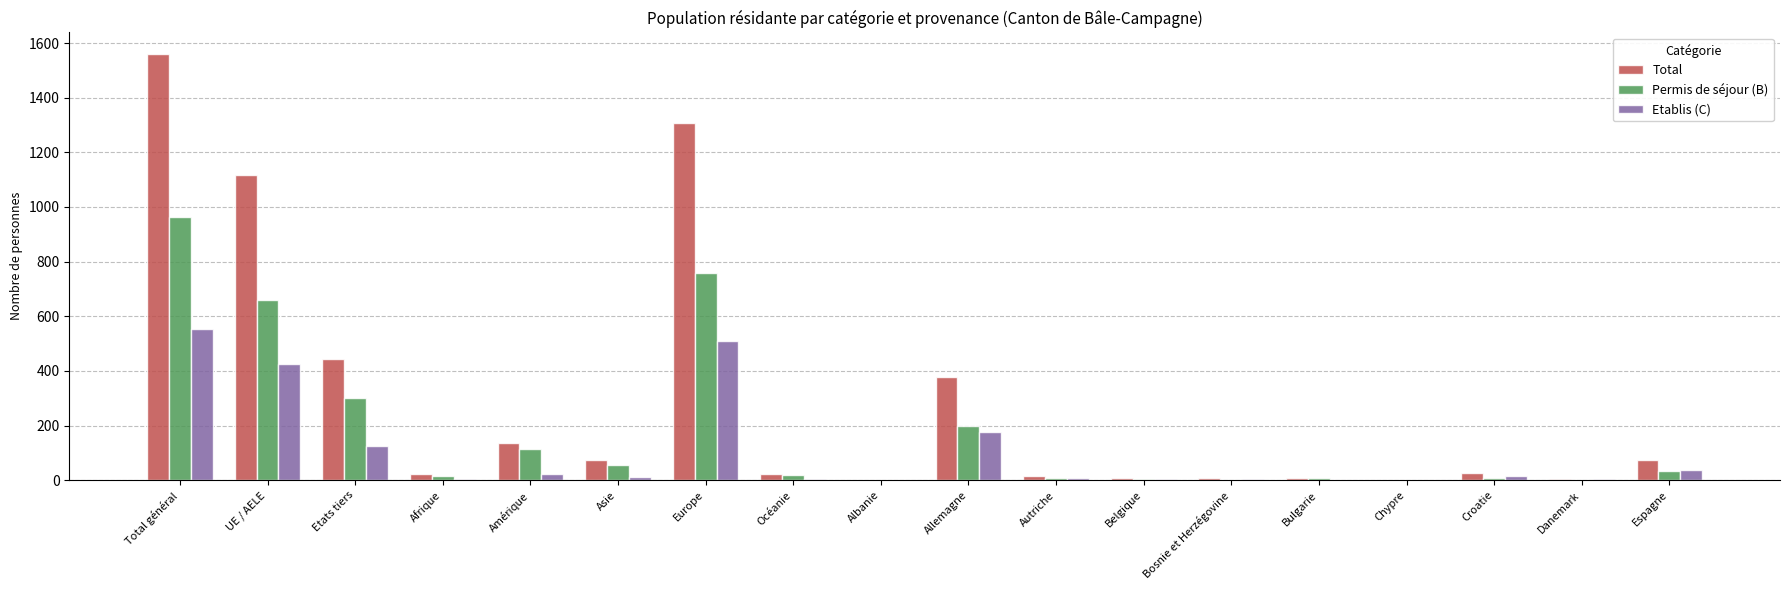

How many series are shown in this chart?

3